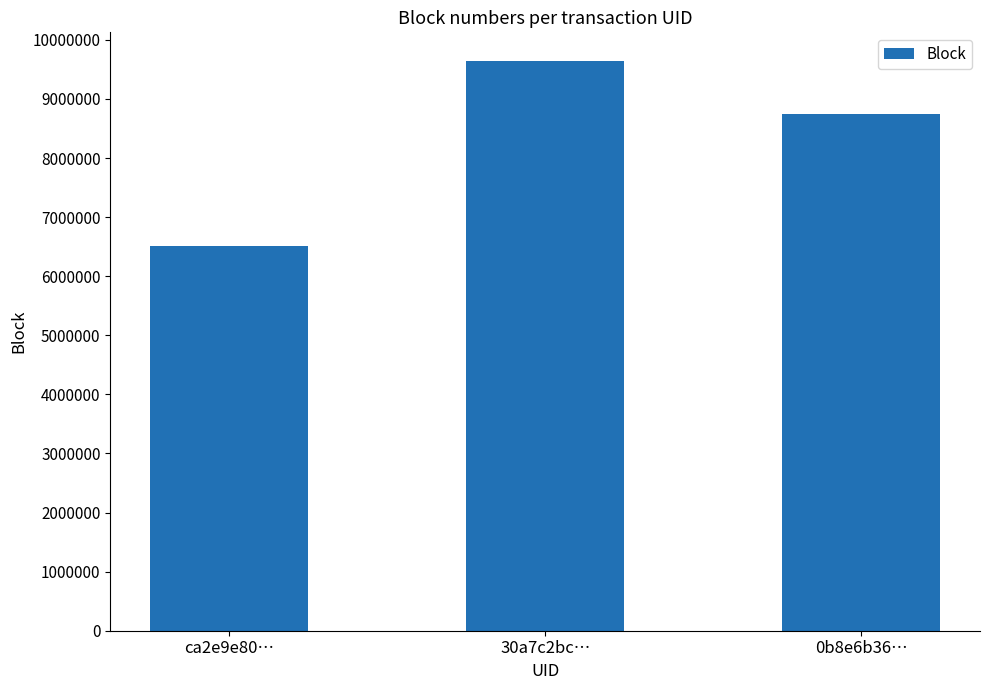

What is the difference between the maximum and minimum values?

3134245